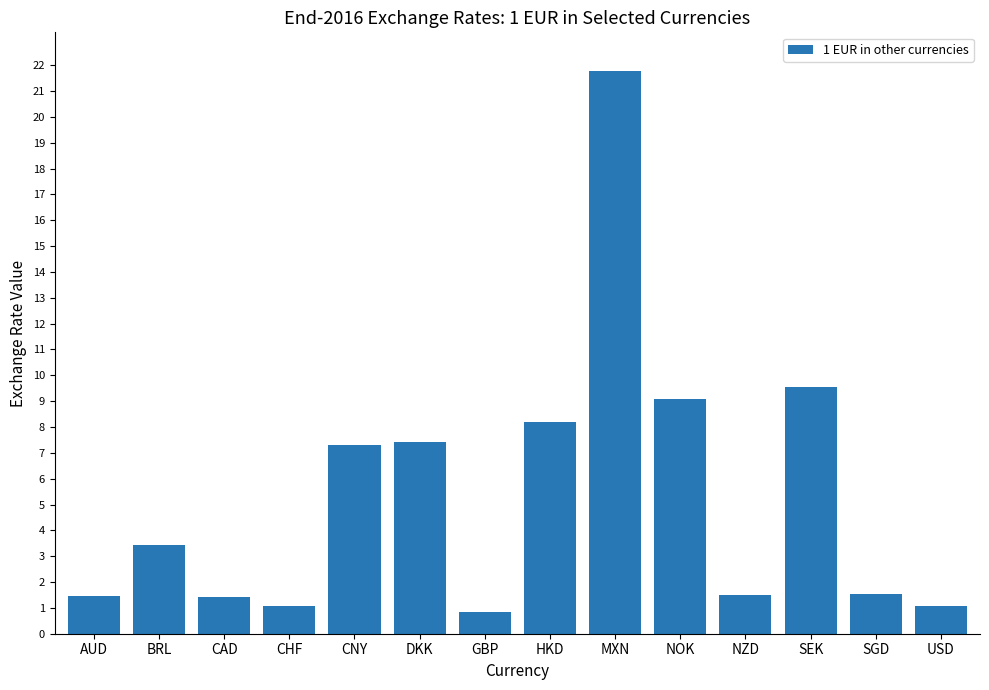

Where is the data nearest to the value 11?

SEK